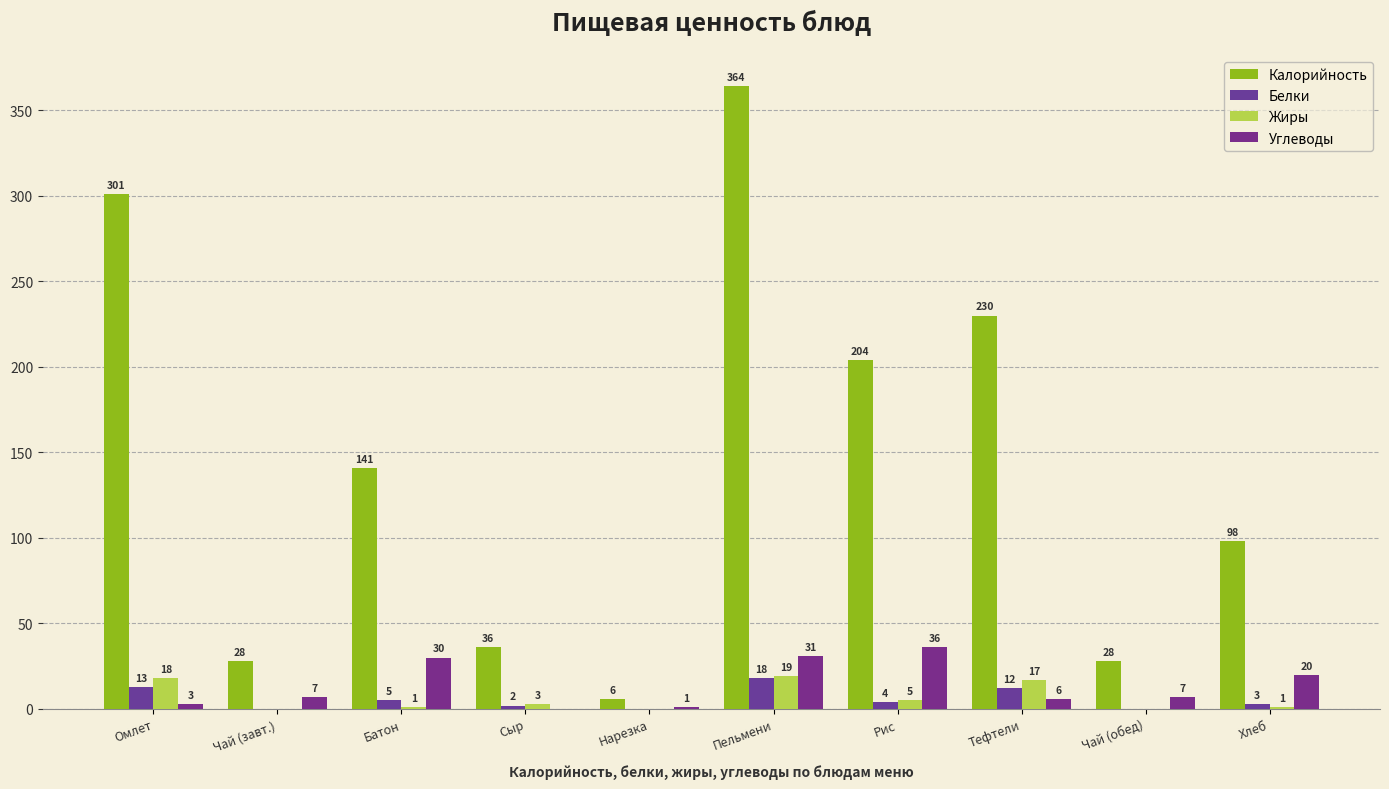

What is the label of the 10th bar from the left?

Хлеб